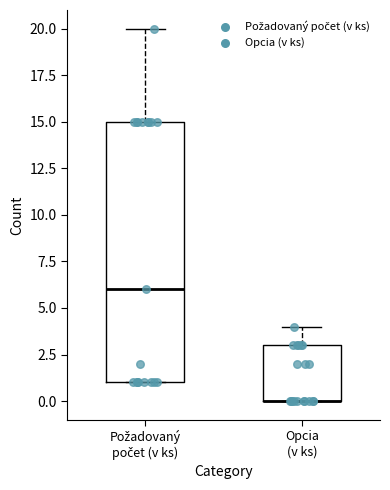

Reading left to right, transcribe this box plot: for each box, give where its median line is, the range the box spans, and where its two whiskers end, as read against the y-axis. The values are not printed on the chart, so give them approximately, as read against the axis.

Požadovaný počet (v ks): median 6, box 1 to 15, whiskers 1 to 20
Opcia (v ks): median 0 (drawn on the box's lower edge), box 0 to 3, whiskers 0 to 4